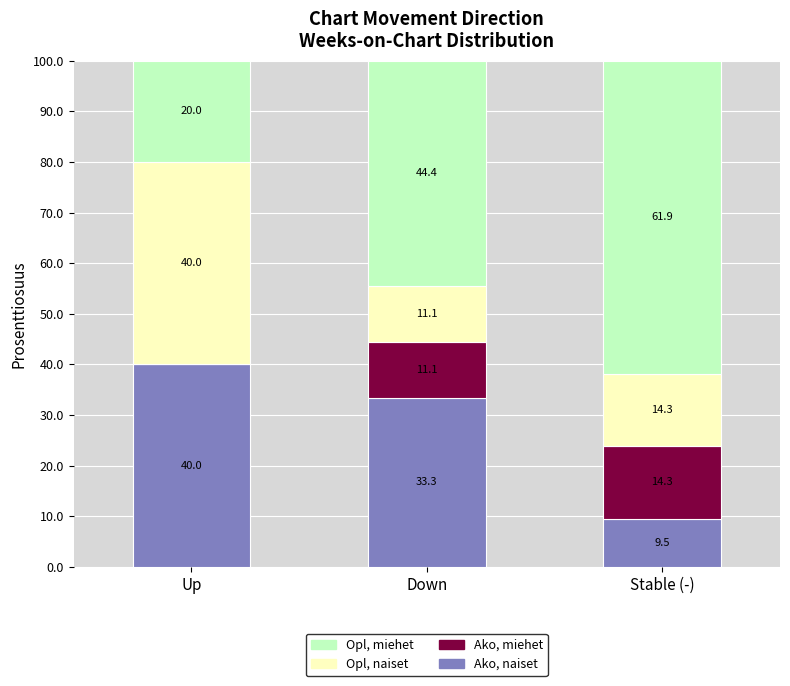

At which label is Ako, naiset closest to 24?

Down